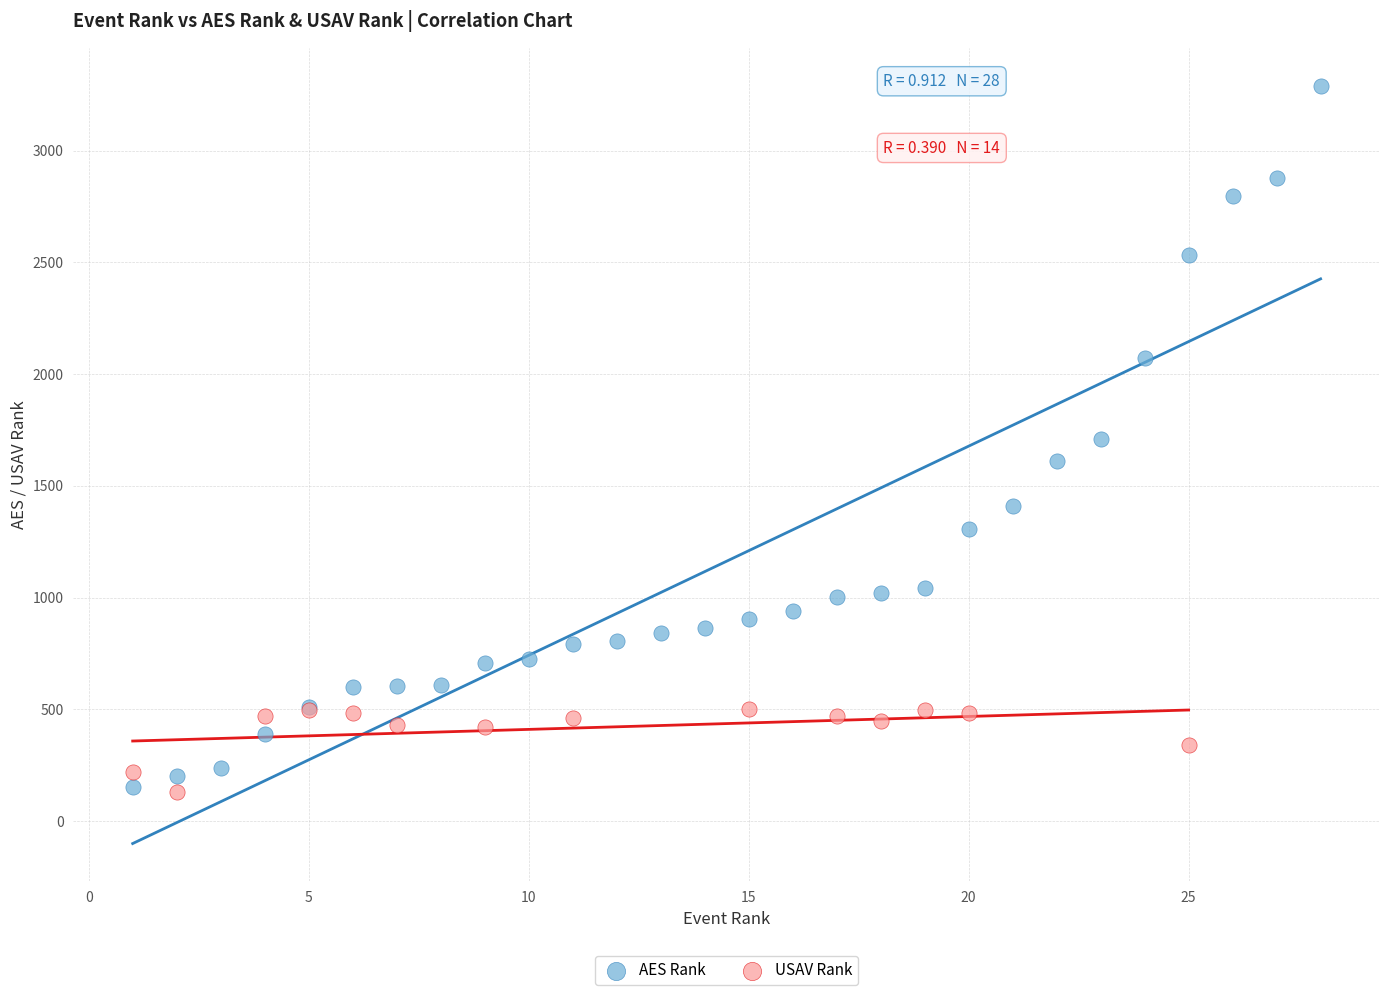

Which series reaches the maximum Y coordinate?

AES Rank